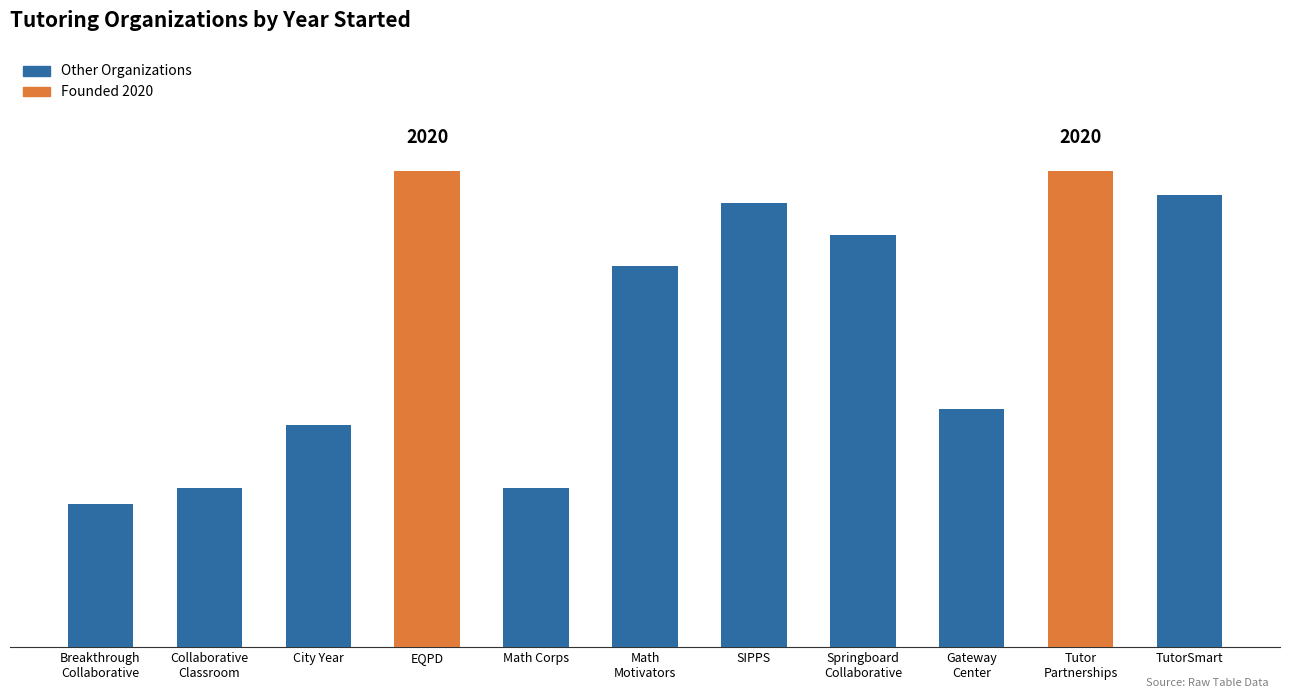

What is the difference between the second highest and minimum values?

42